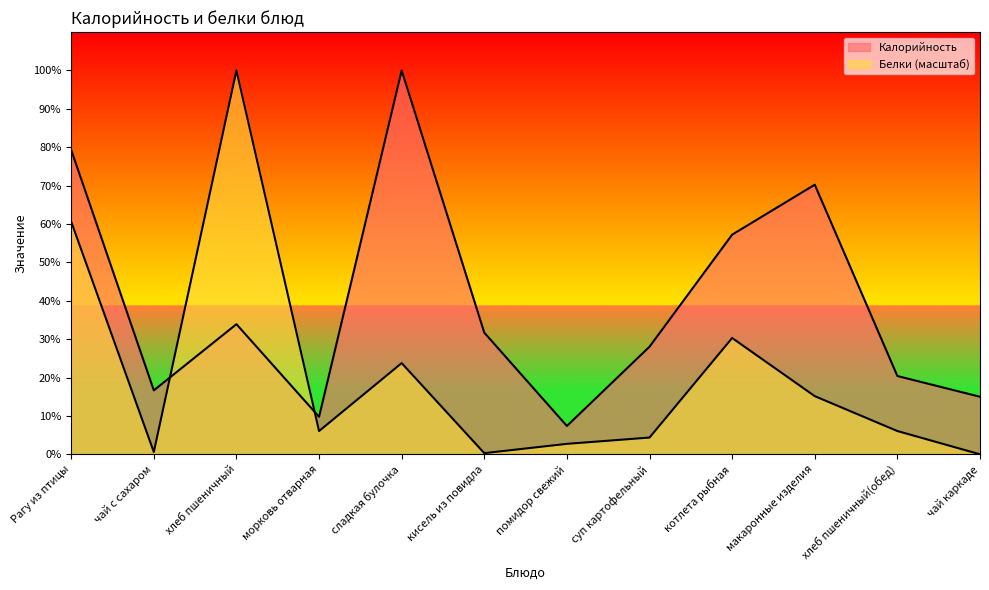

Which has a higher value, сладкая булочка or хлеб пшеничный(обед)?

сладкая булочка